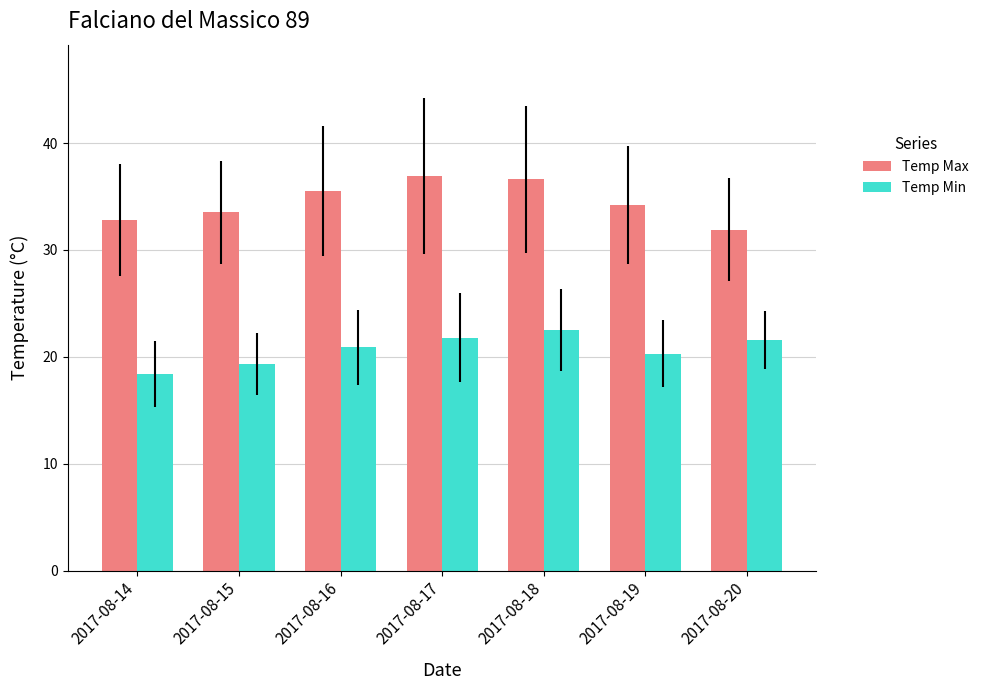

Reading right to left, extract all data points from this chart.

Temp Max: 31.9	34.2	36.6	36.9	35.5	33.5	32.8
Temp Min: 21.6	20.3	22.5	21.8	20.9	19.3	18.4